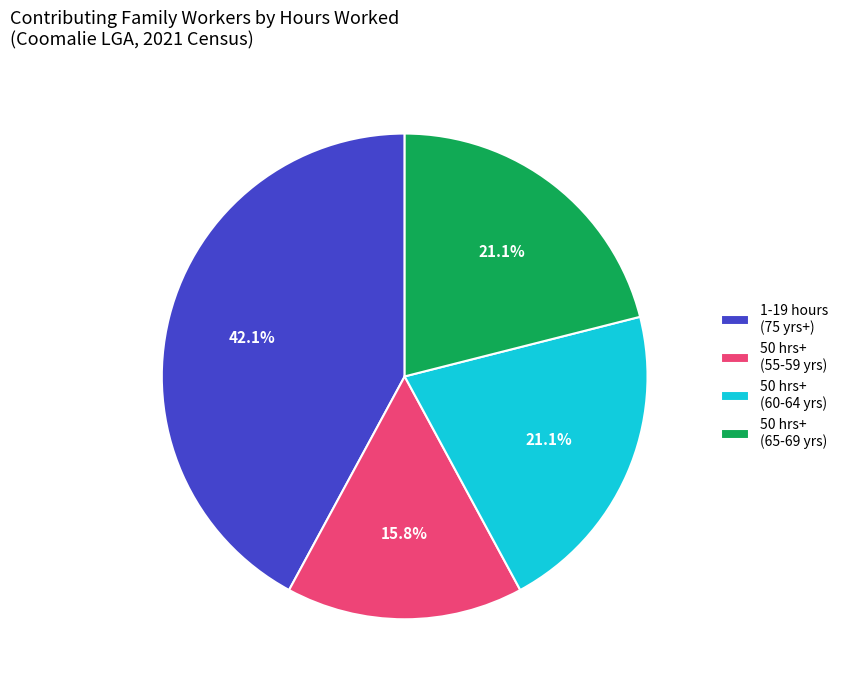

How much of the chart is everything except 50 hrs+ (60-64 yrs)?

78.9%